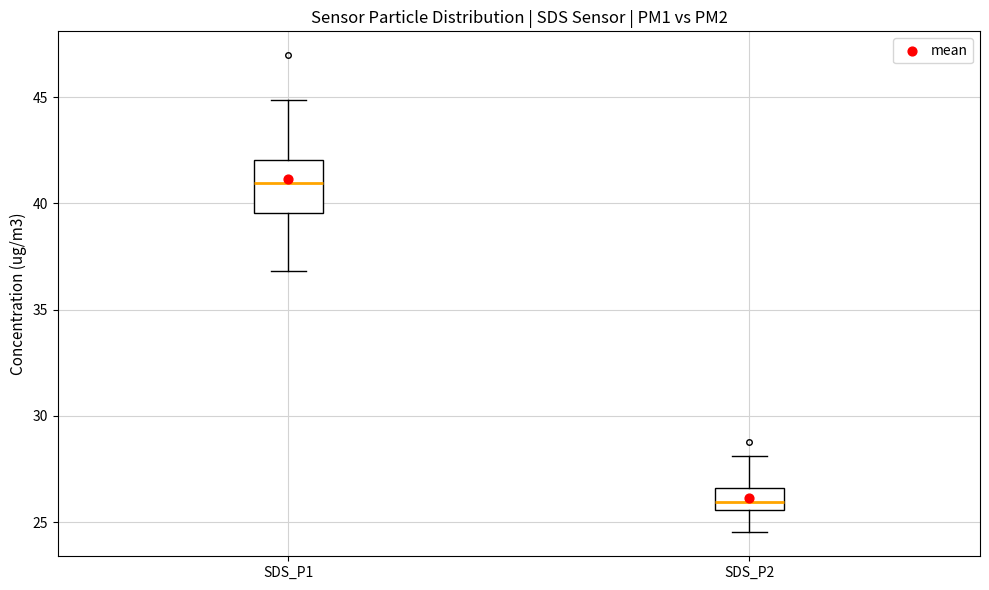

Which box's median line is the highest?

SDS_P1